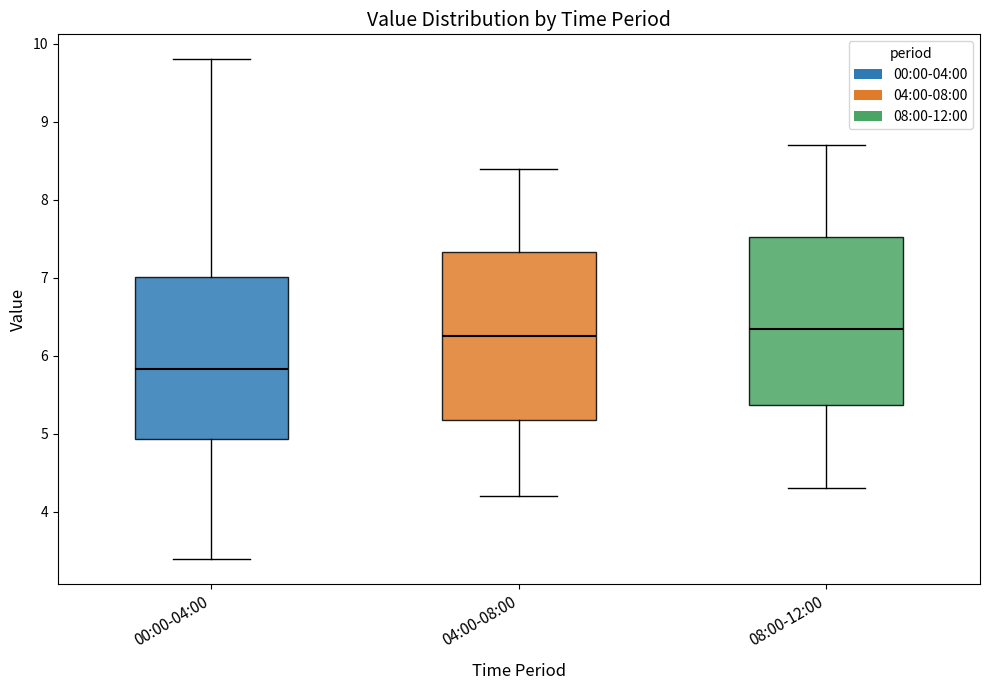

Reading left to right, transcribe this box plot: for each box, give where its median line is, the range the box spans, and where its two whiskers end, as read against the y-axis. The values are not printed on the chart, so give them approximately, as read against the axis.

00:00-04:00: median 5.8, box 4.9 to 7.0, whiskers 3.4 to 9.8
04:00-08:00: median 6.3, box 5.2 to 7.3, whiskers 4.2 to 8.4
08:00-12:00: median 6.4, box 5.4 to 7.5, whiskers 4.3 to 8.7